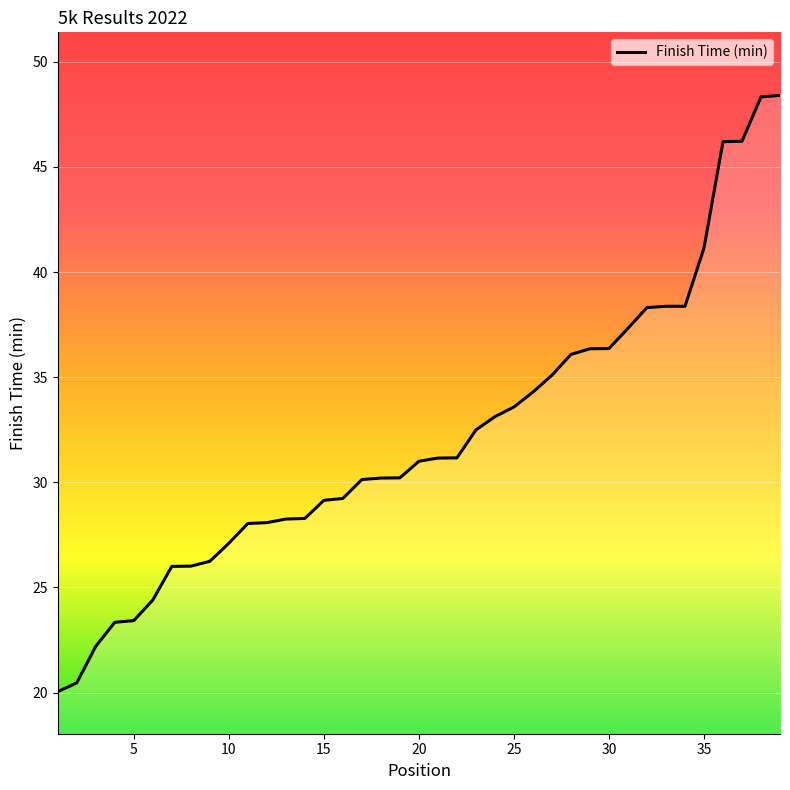

At which label does the data first exceed 31?

20